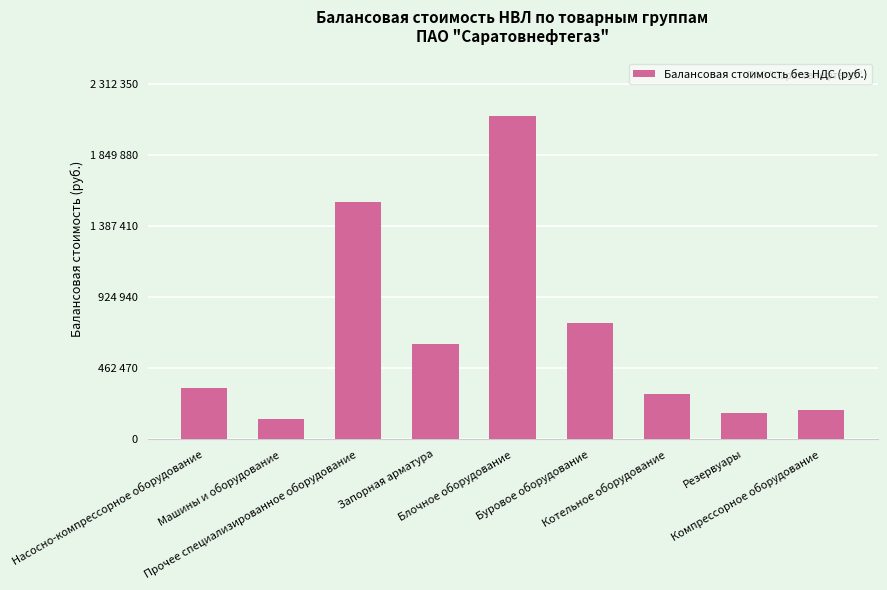

List the labels in order of value, smallest first.

Машины и оборудование, Резервуары, Компрессорное оборудование, Котельное оборудование, Насосно-компрессорное оборудование, Запорная арматура, Буровое оборудование, Прочее специализированное оборудование, Блочное оборудование